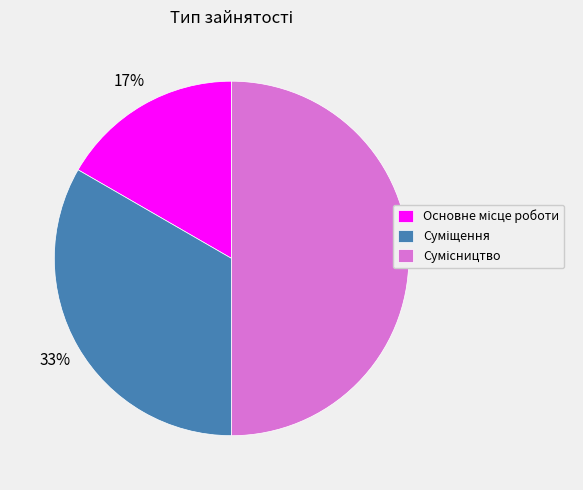

To the nearest percent, what is the average slice percentage?

33%